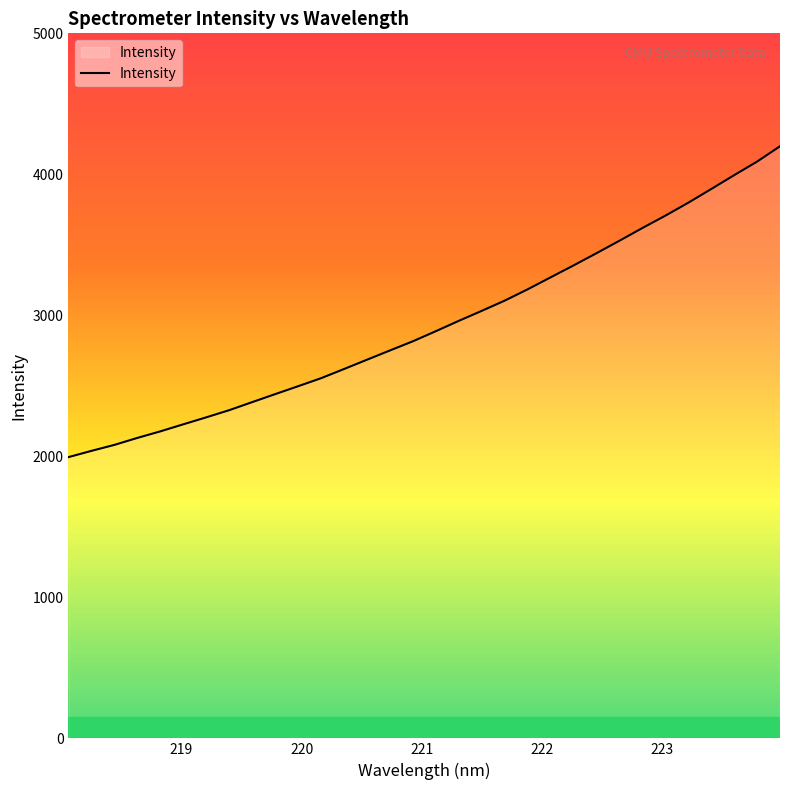

Does the chart have visible grid lines?

No